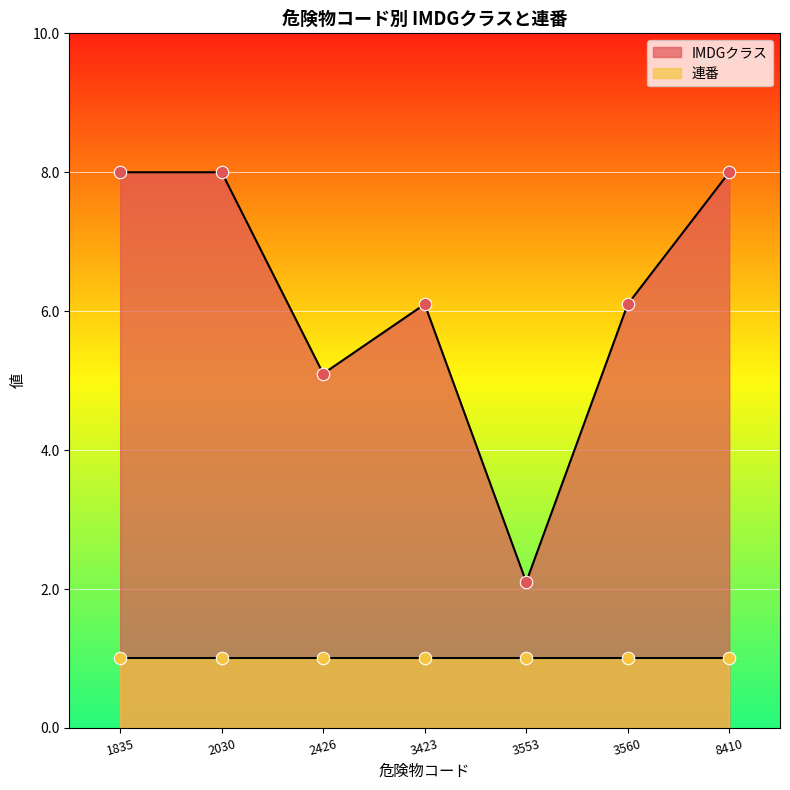

What is the change in value from 3553 to 3560?

+4.0